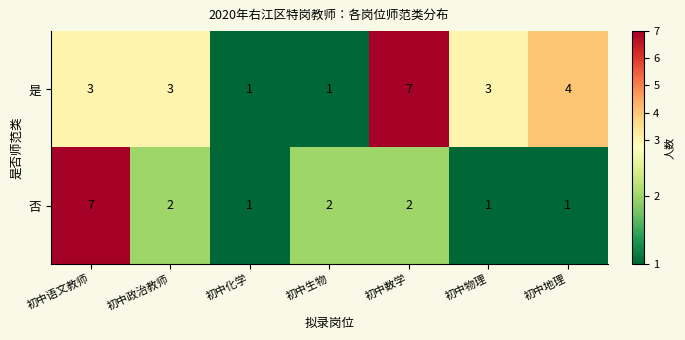

What is the maximum value shown in the chart?

7